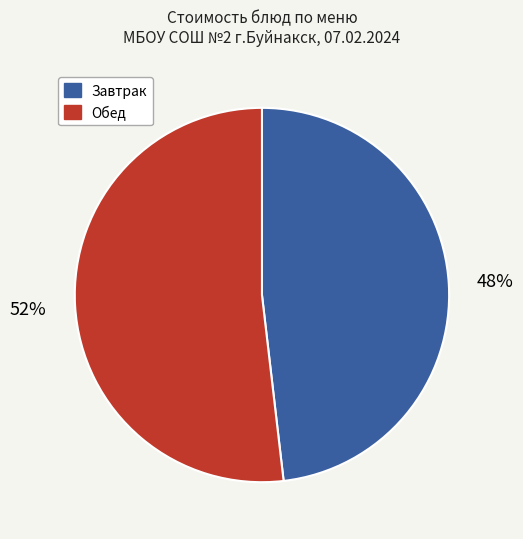

To the nearest percent, what is the combined percentage of Завтрак and Обед?

100%